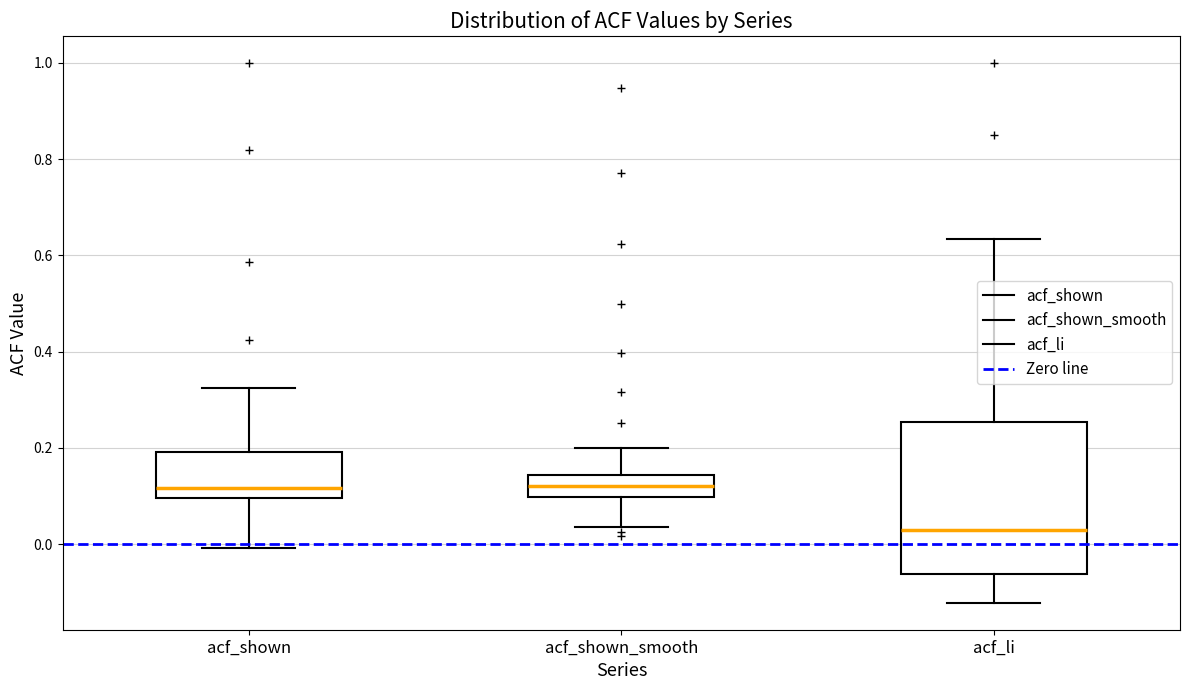

Reading left to right, transcribe this box plot: for each box, give where its median line is, the range the box spans, and where its two whiskers end, as read against the y-axis. The values are not printed on the chart, so give them approximately, as read against the axis.

acf_shown: median 0.12, box 0.10 to 0.20, whiskers 0.00 to 0.32
acf_shown_smooth: median 0.12, box 0.10 to 0.14, whiskers 0.04 to 0.20
acf_li: median 0.04, box -0.06 to 0.26, whiskers -0.12 to 0.64